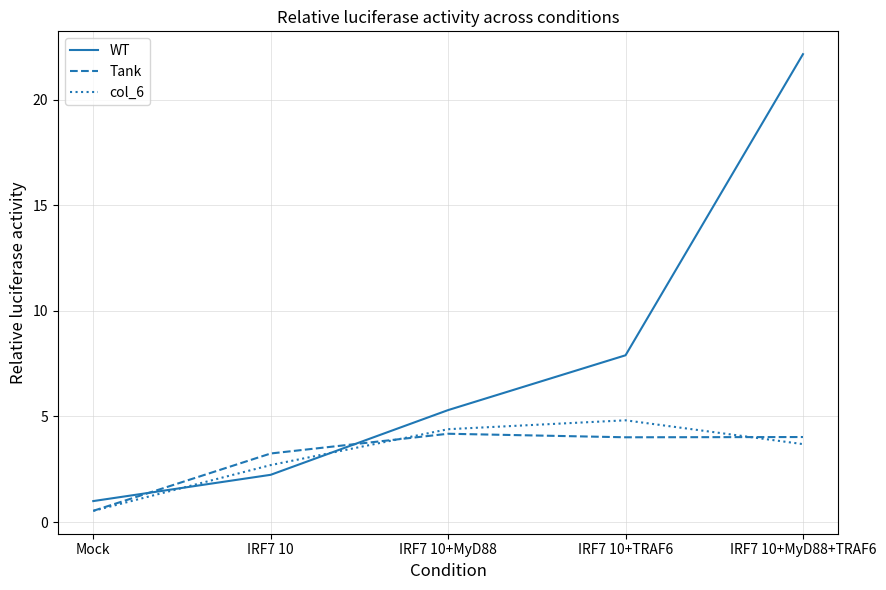

True or false: Tank and col_6 intersect in this chart.

True